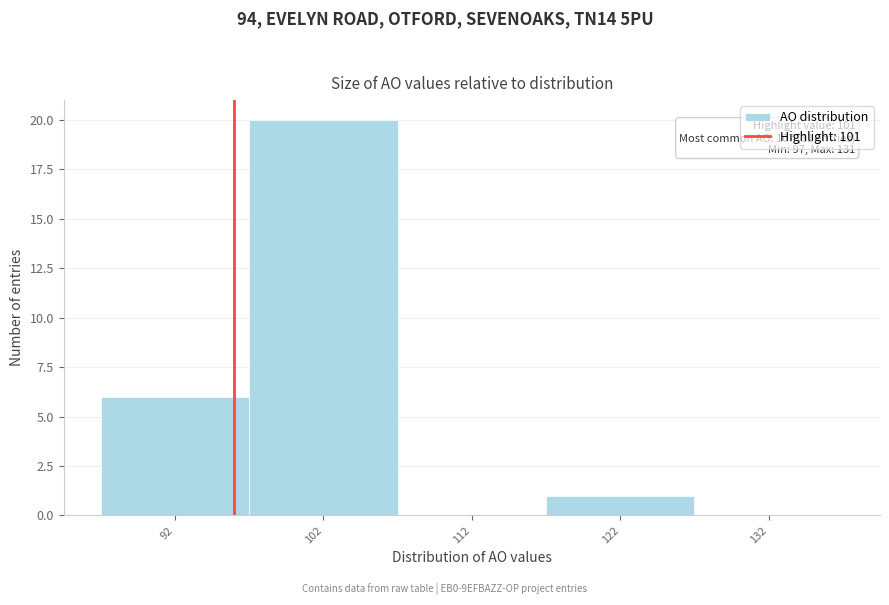

Reading left to right, transcribe all the data shown in this chart.

92=6	102=20	112=0	122=1	132=0